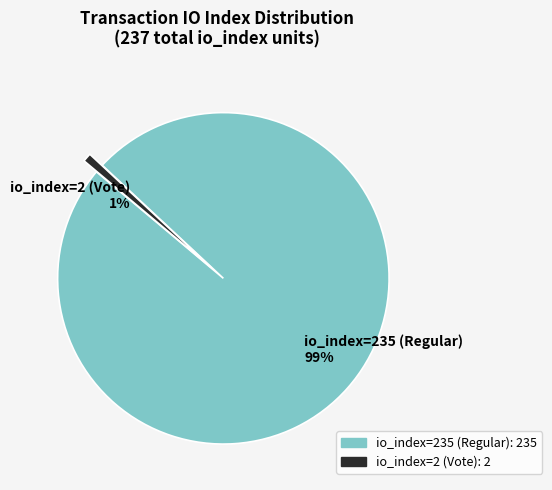

Between io_index=235 (Regular) and io_index=2 (Vote), which is larger?

io_index=235 (Regular)